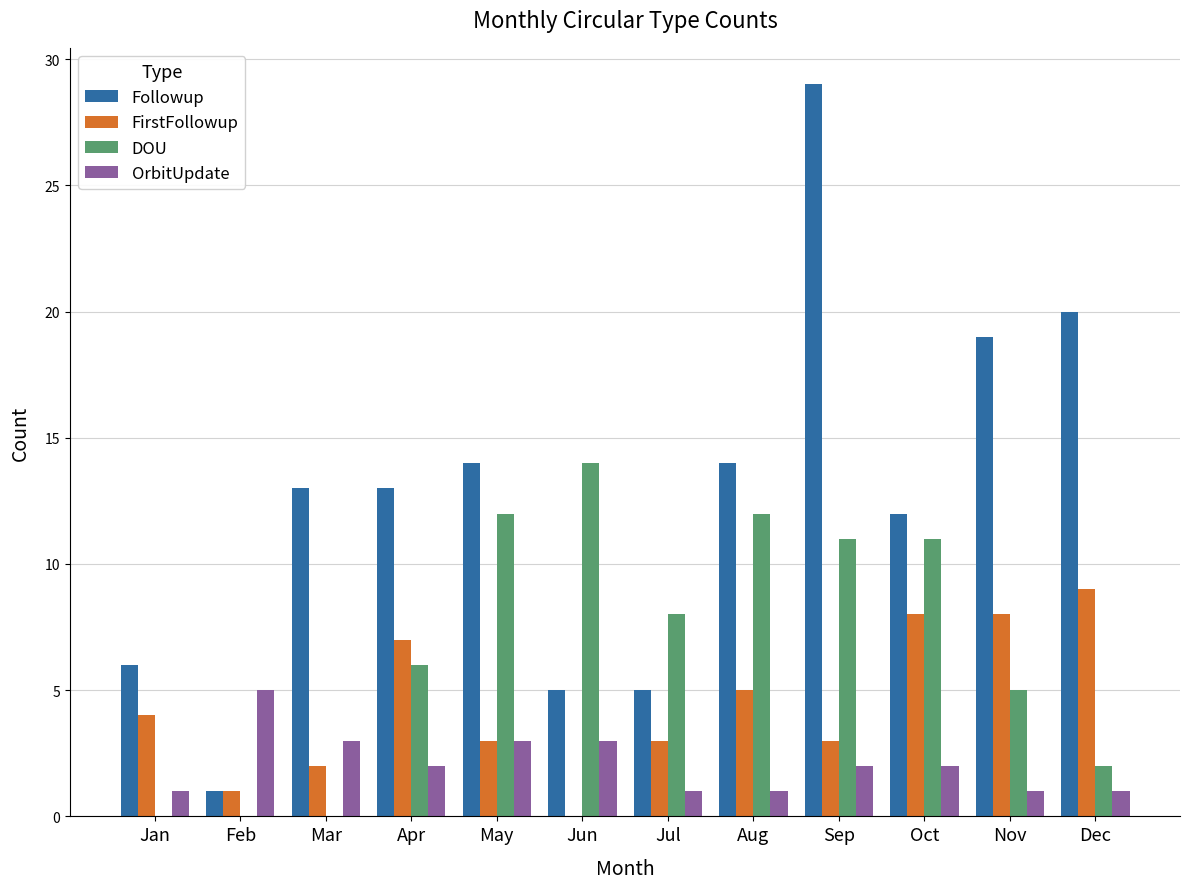

Reading left to right, transcribe all the data shown in this chart.

Followup: 6	1	13	13	14	5	5	14	29	12	19	20
FirstFollowup: 4	1	2	7	3	0	3	5	3	8	8	9
DOU: 0	0	0	6	12	14	8	12	11	11	5	2
OrbitUpdate: 1	5	3	2	3	3	1	1	2	2	1	1